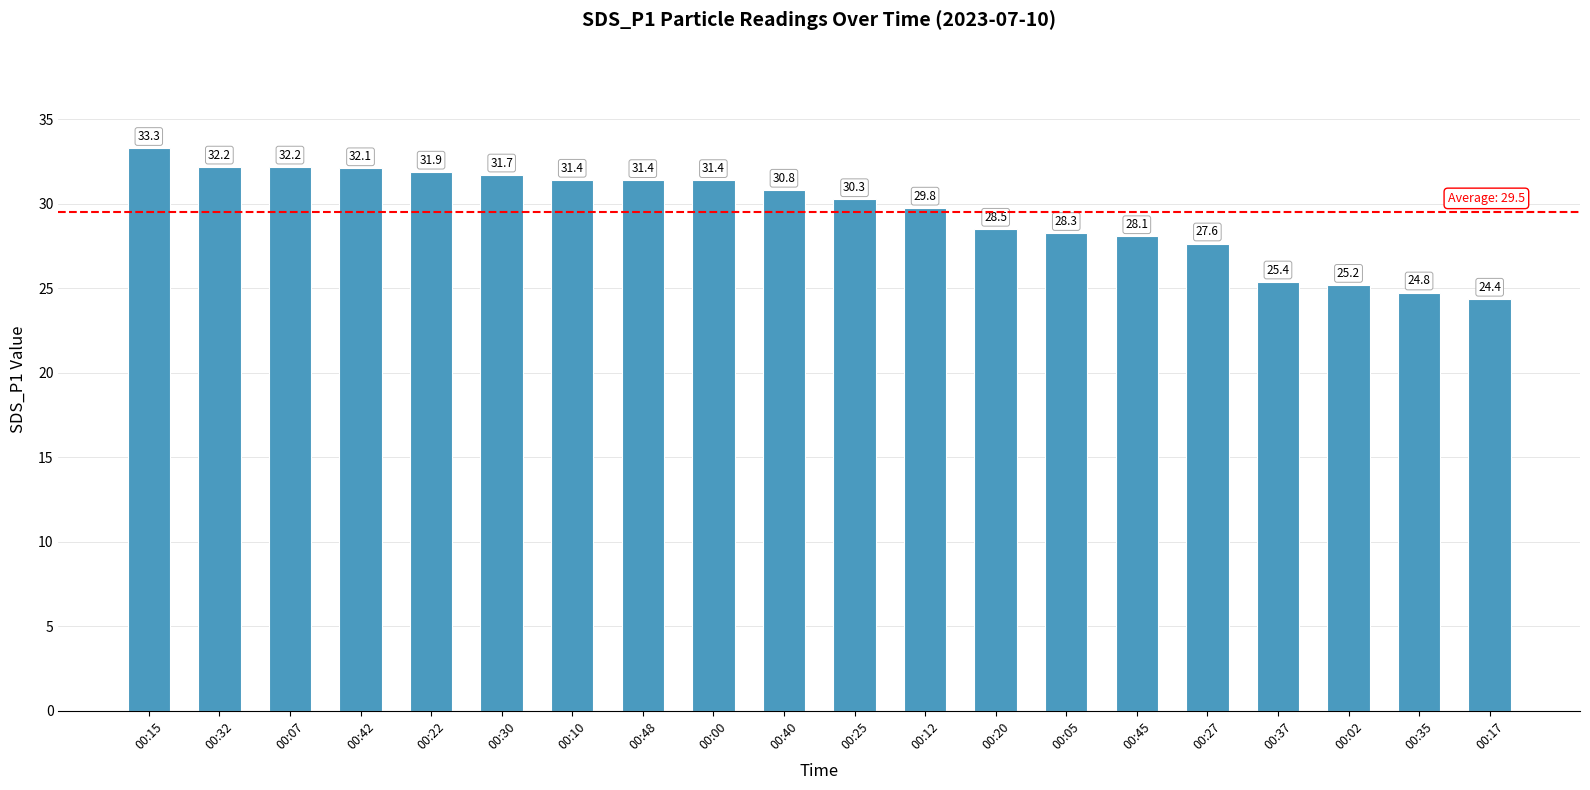

Which category has the lowest value across all series?

00:17